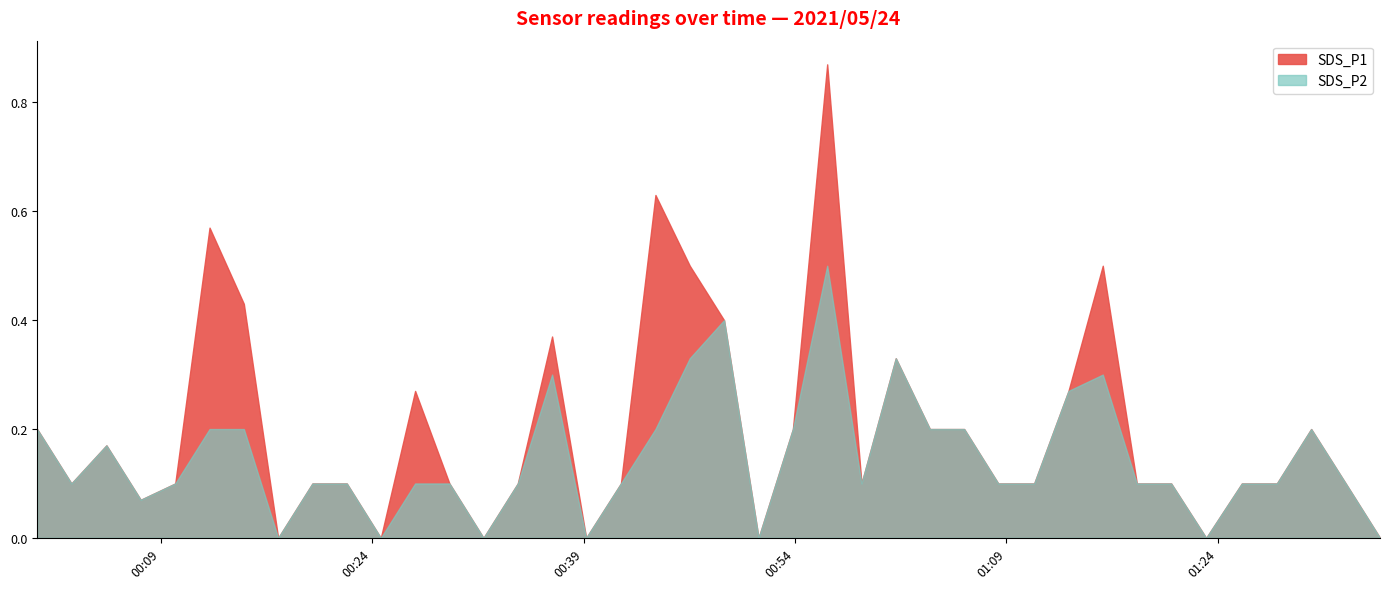

The value of SDS_P2 at 2021/05/24 00:39:11 is -0.3. True or false?

False